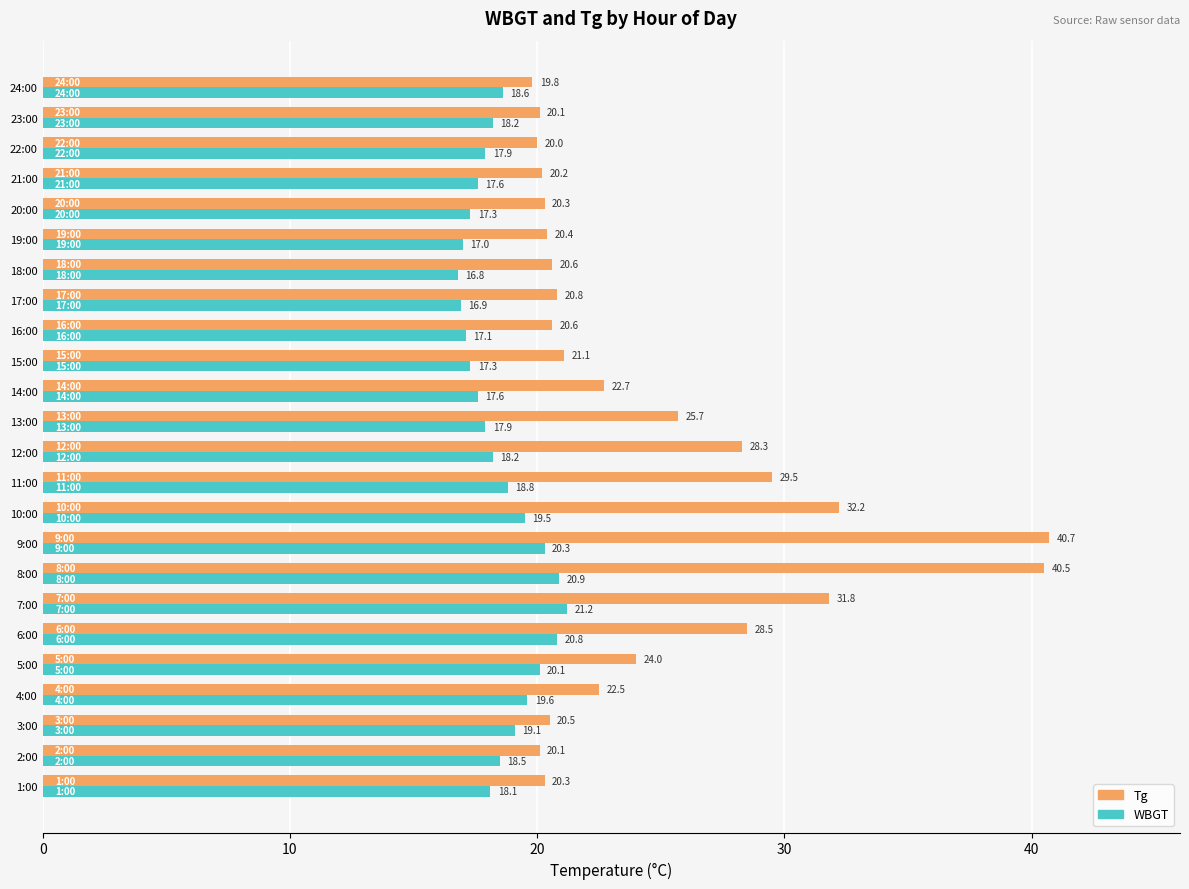

What is the difference between the maximum and second lowest values in the WBGT series?

4.3